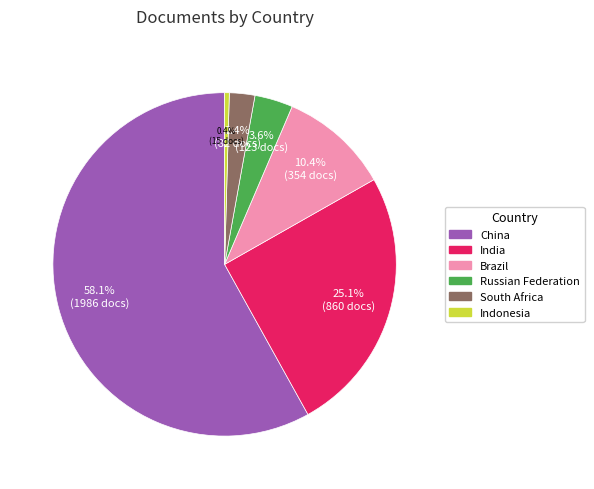

The Indonesia slice represents 0% of the pie. True or false?

True